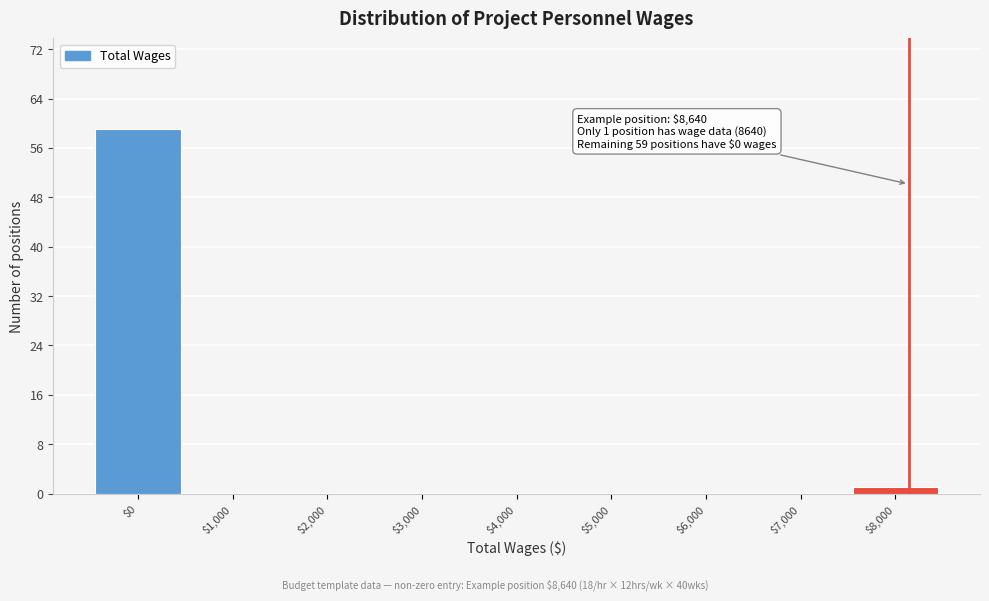

At which label is the value closest to 29?

$8,000